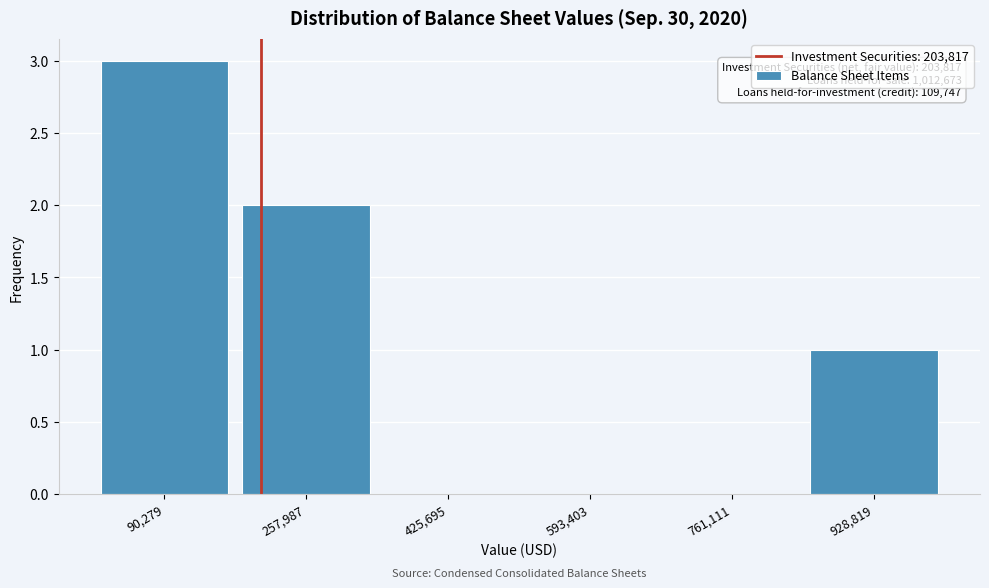

Which range on the x-axis has the tallest bar?

0 to 180000